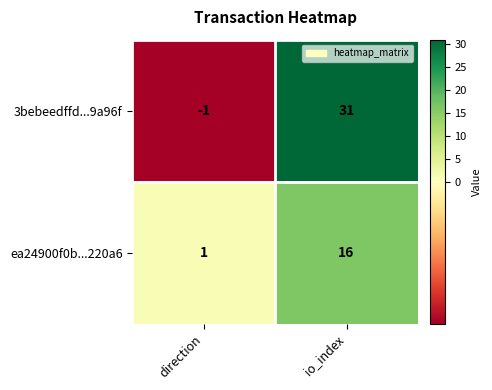

Rank the series at io_index from highest to lowest value.

3bebeedffd...9a96f, ea24900f0b...220a6